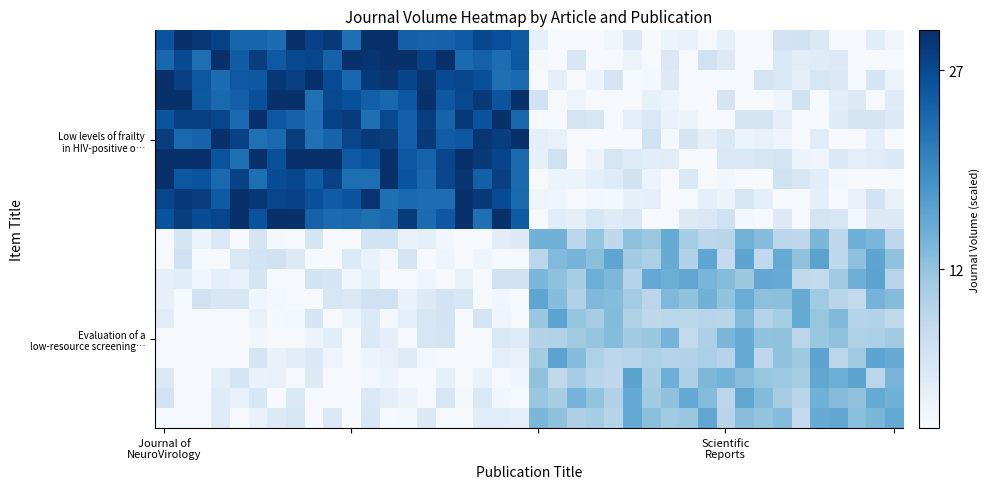

At which category is the sum across all series the highest?

7